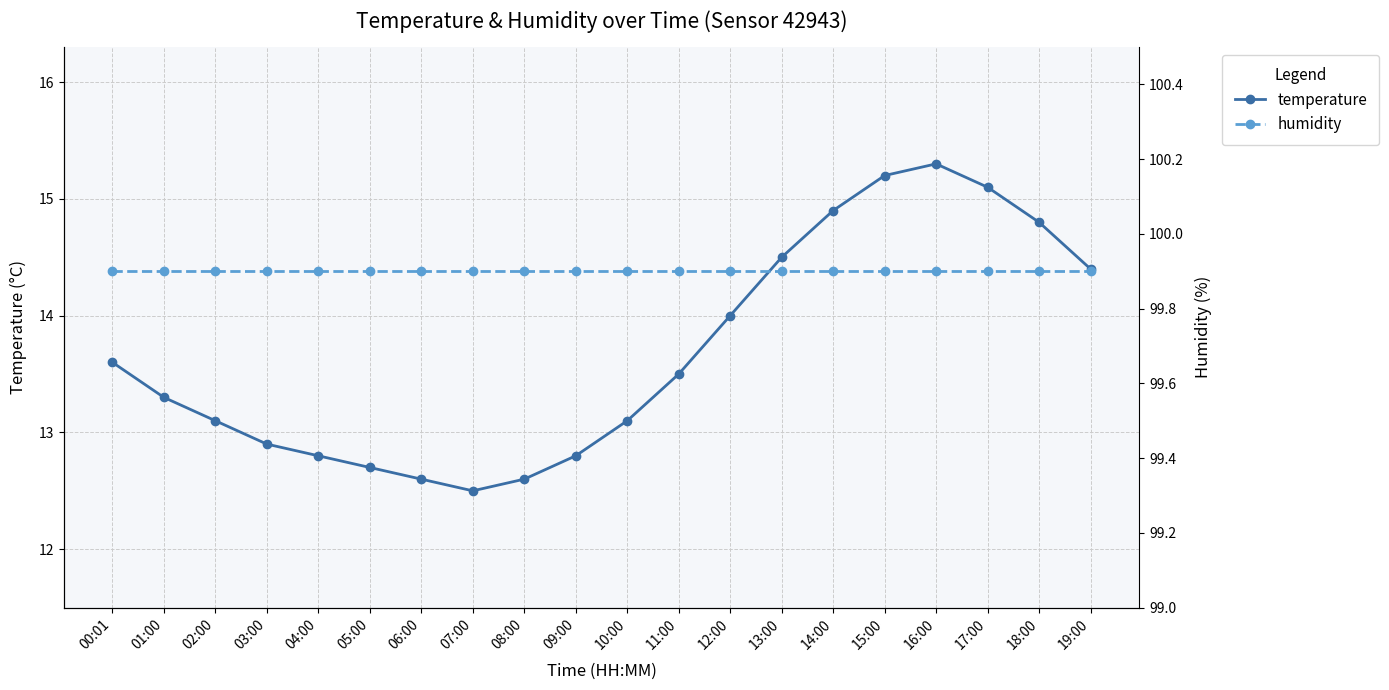

Which series has the largest range (max minus min)?

temperature